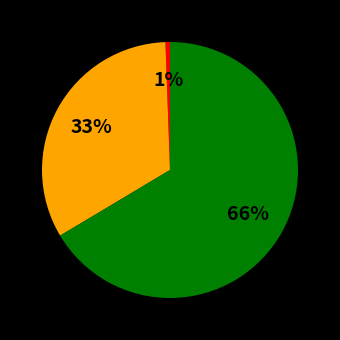

Does any single category account for the majority?

Yes